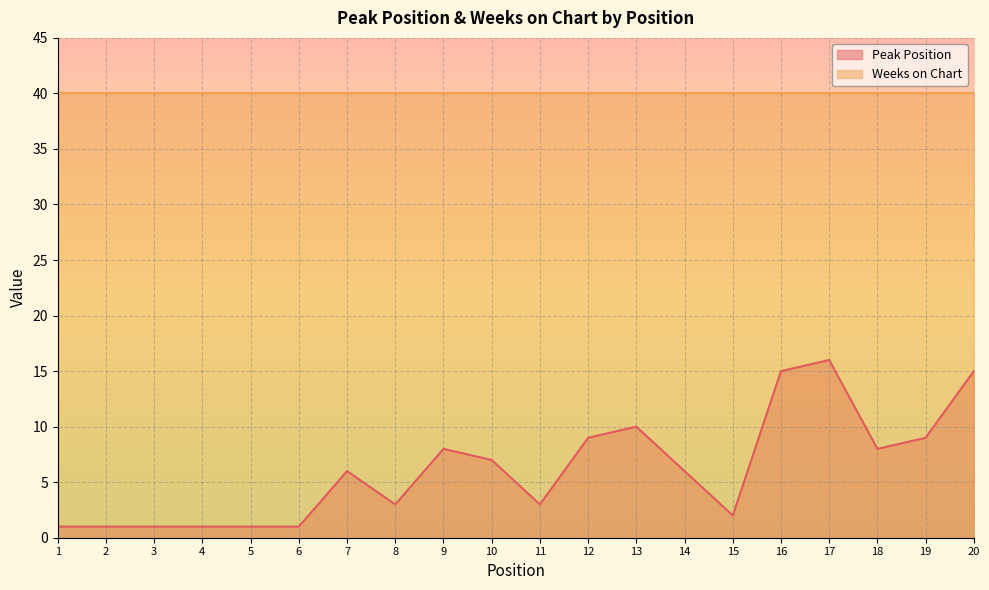

Does the chart display data point markers on the line(s)?

No